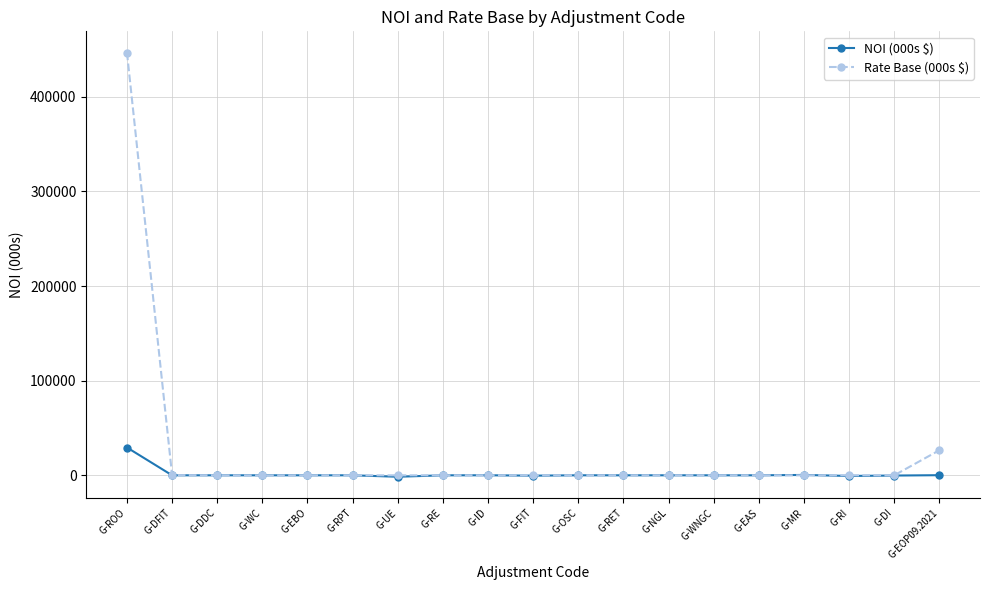

What is the average value of the Rate Base (000s $) series?

24913.6